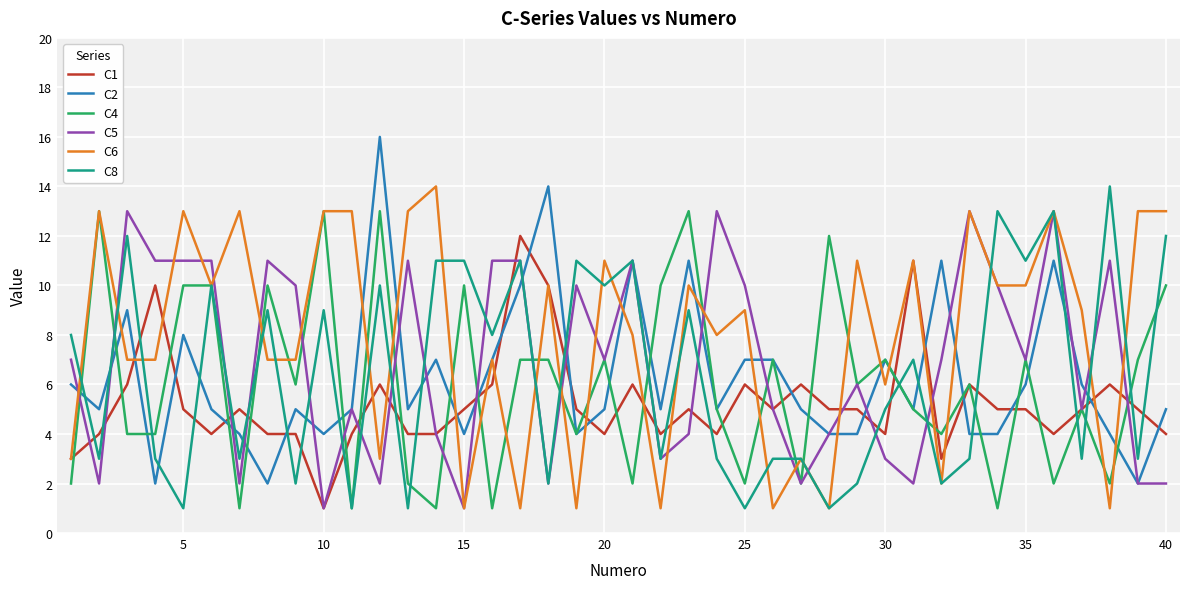

Does the chart display data point markers on the line(s)?

No